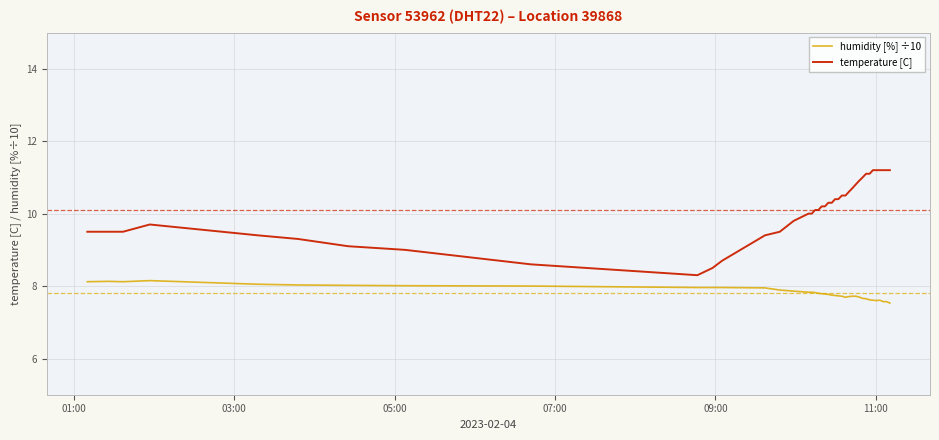

Which series has the largest total across all categories?

temperature [C]